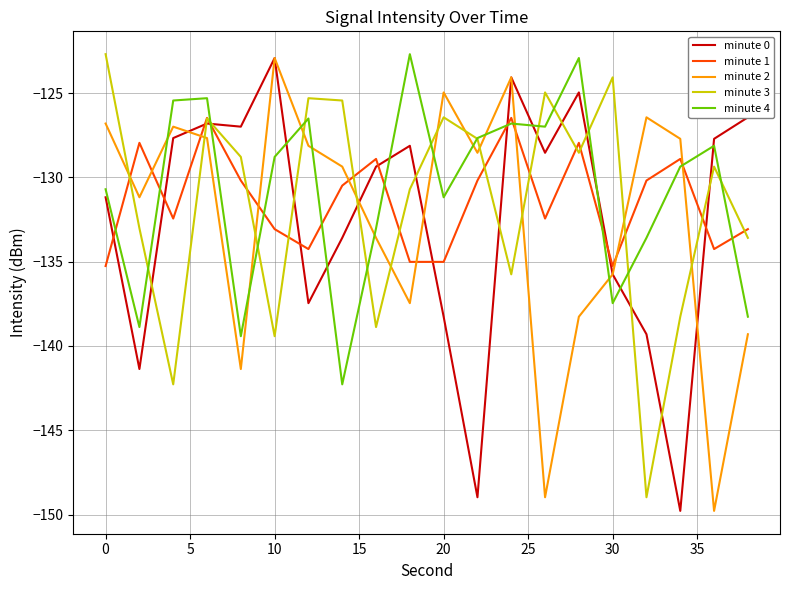

Is this an area chart (filled region under the line)?

No